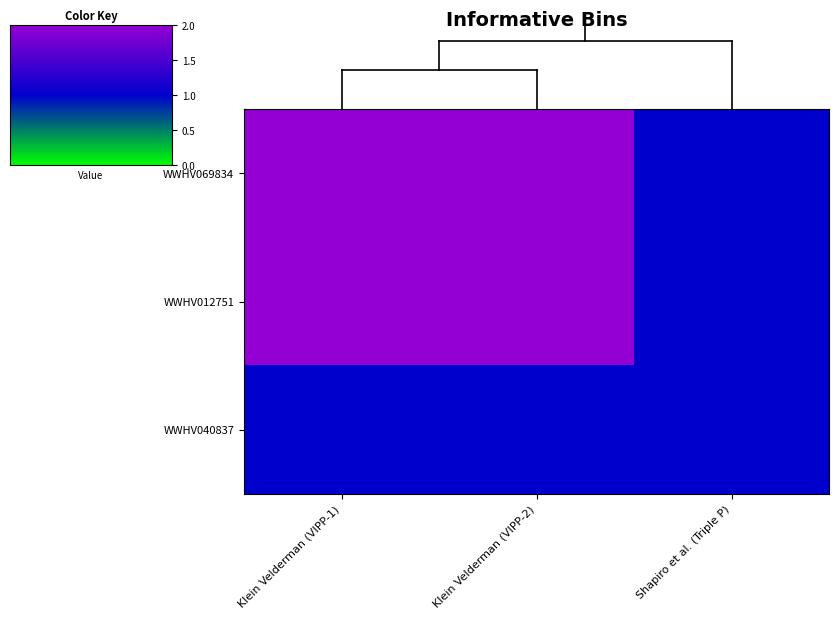

Rank the series by their maximum value, from highest to lowest.

WWHV069834, WWHV012751, WWHV040837